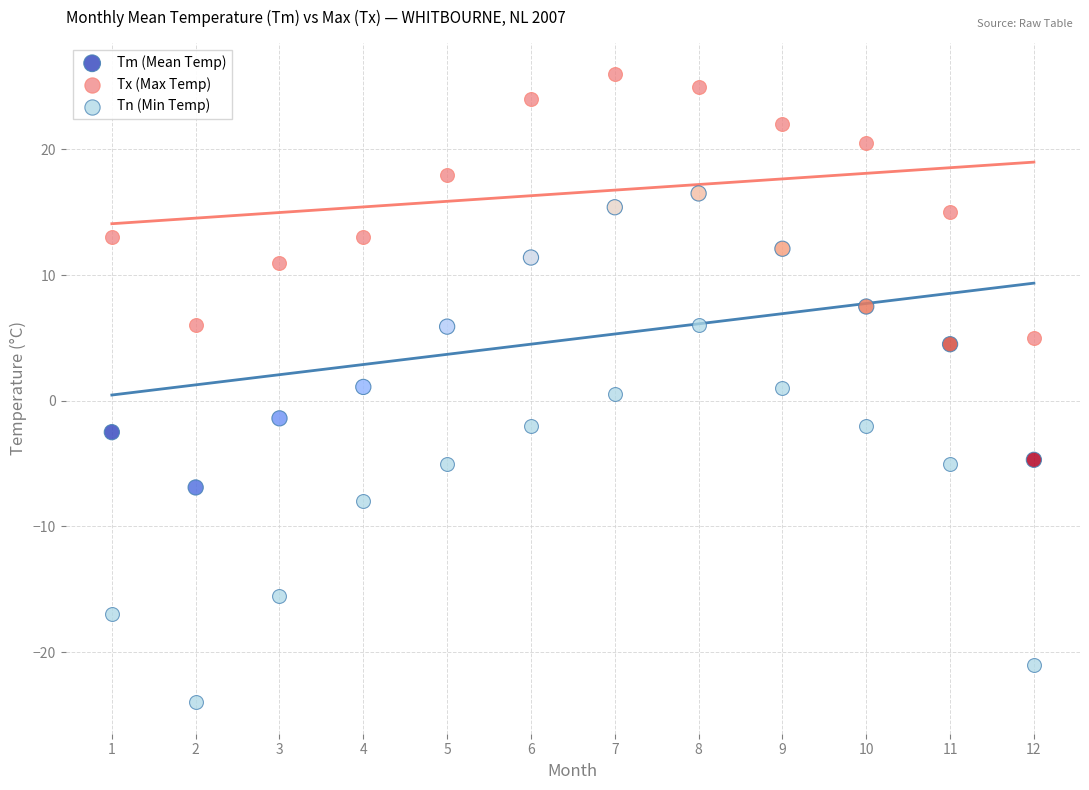

Across all data points, what is the range of Y values (max minus min)?

50.0